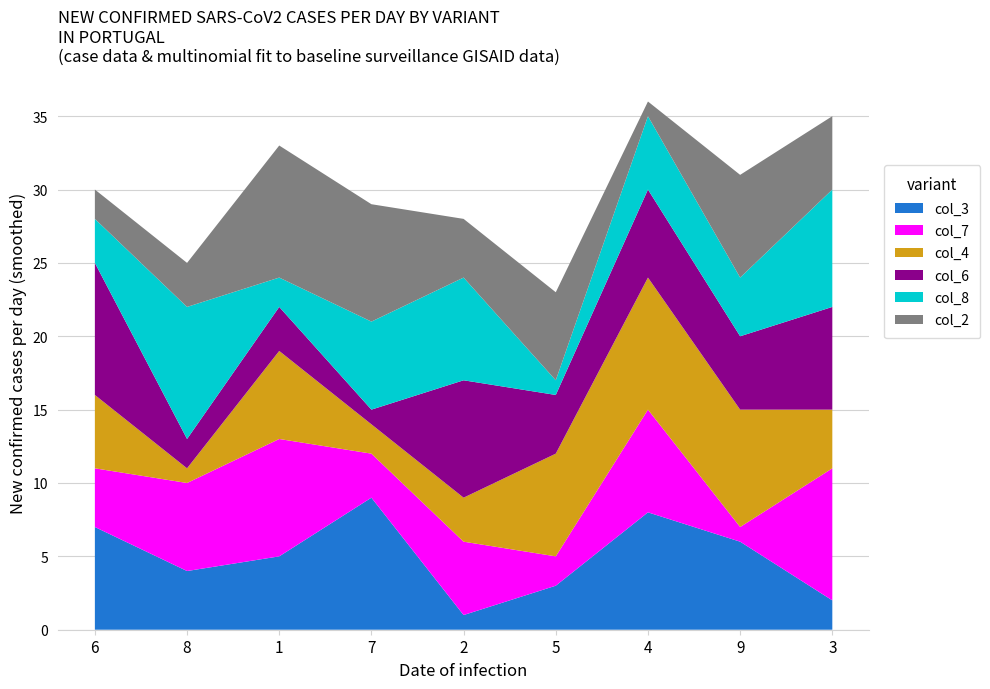

Reading right to left, transcribe all the data shown in this chart.

col_3: 2	6	8	3	1	9	5	4	7
col_7: 9	1	7	2	5	3	8	6	4
col_4: 4	8	9	7	3	2	6	1	5
col_6: 7	5	6	4	8	1	3	2	9
col_8: 8	4	5	1	7	6	2	9	3
col_2: 5	7	1	6	4	8	9	3	2